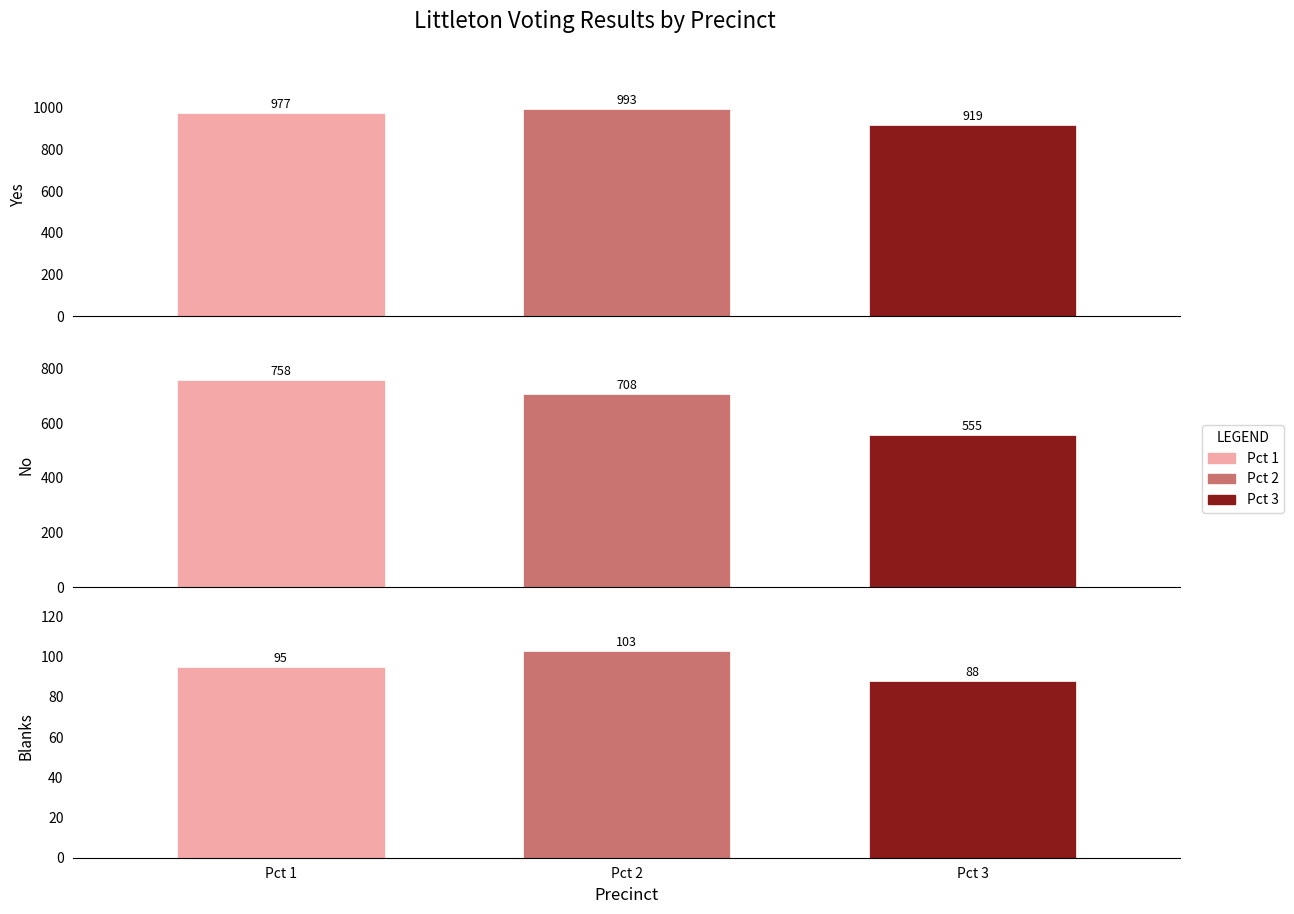

How many data points in Yes are above 977?

1